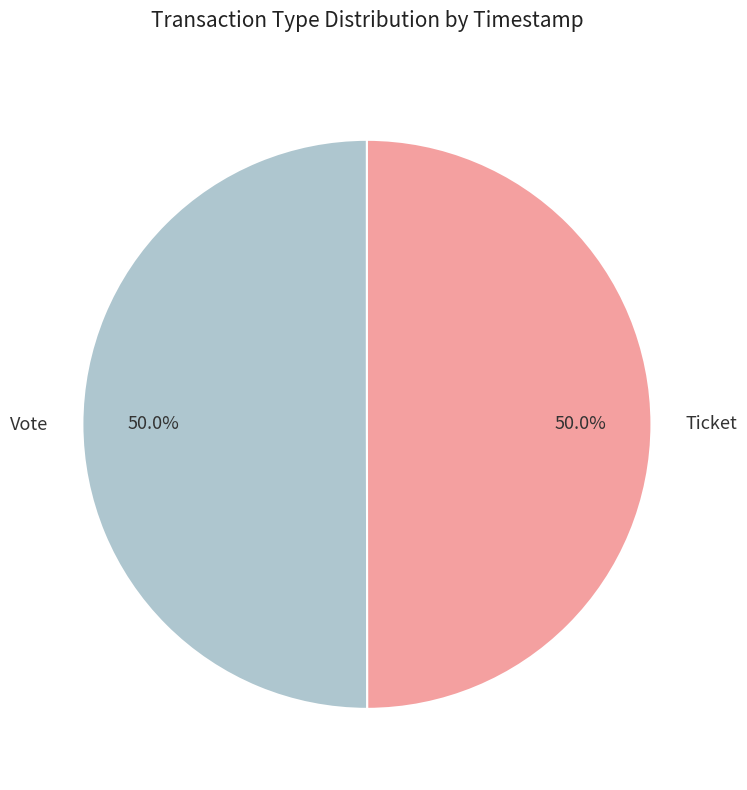

What is the ratio of the value at Ticket to the value at Vote?

1.0